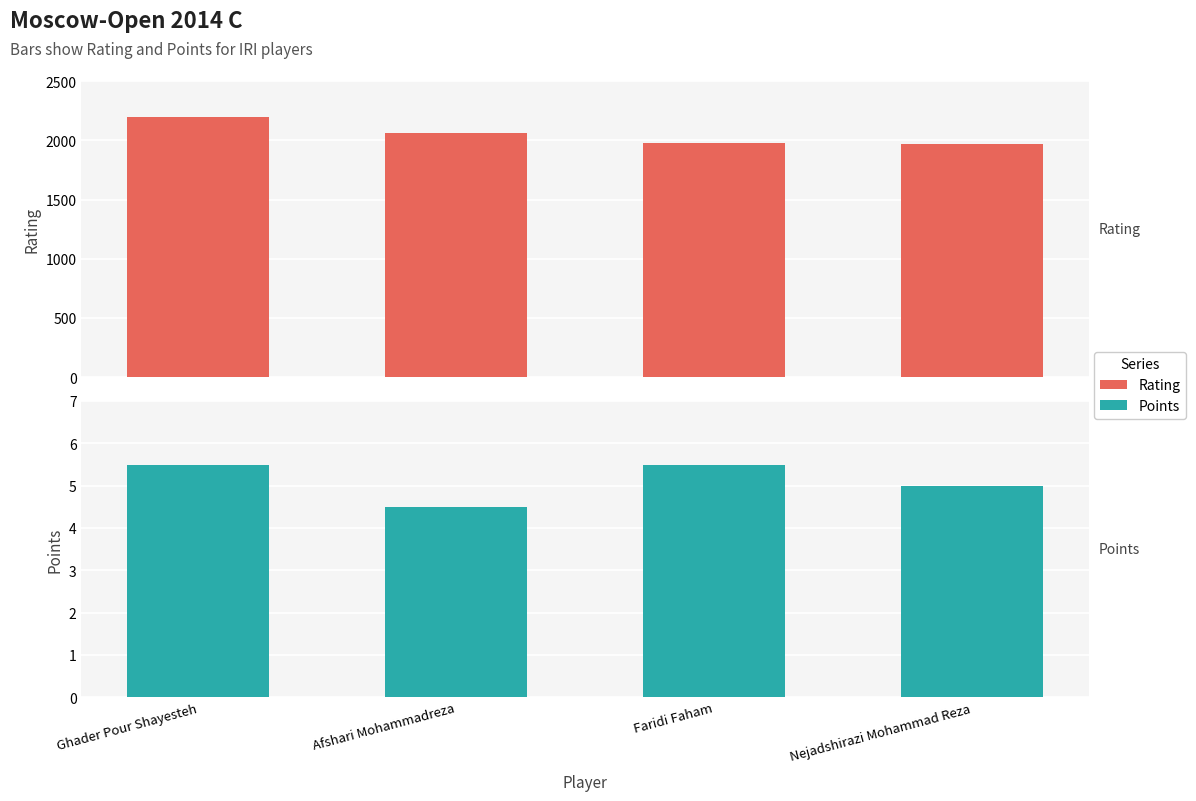

How many groups of bars are there?

4